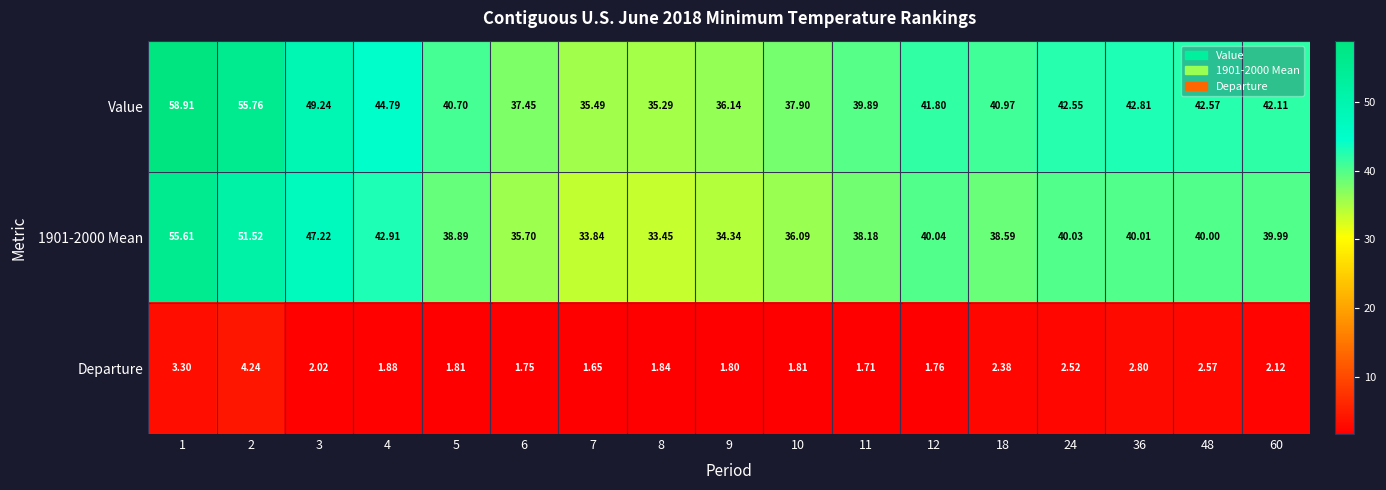

Which series changed the most between 11 and 36?

Value